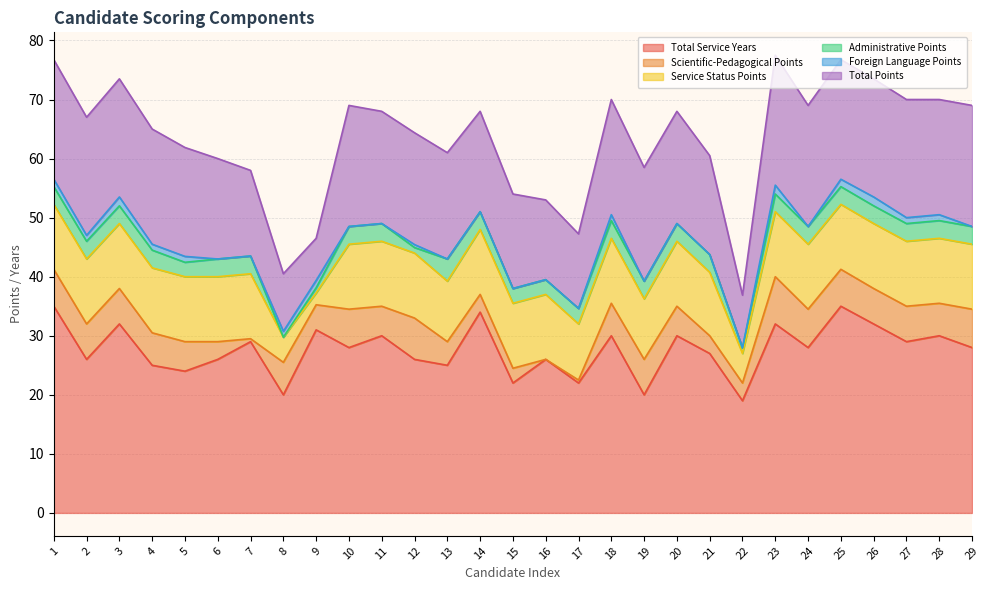

How many data points does each series have?

29